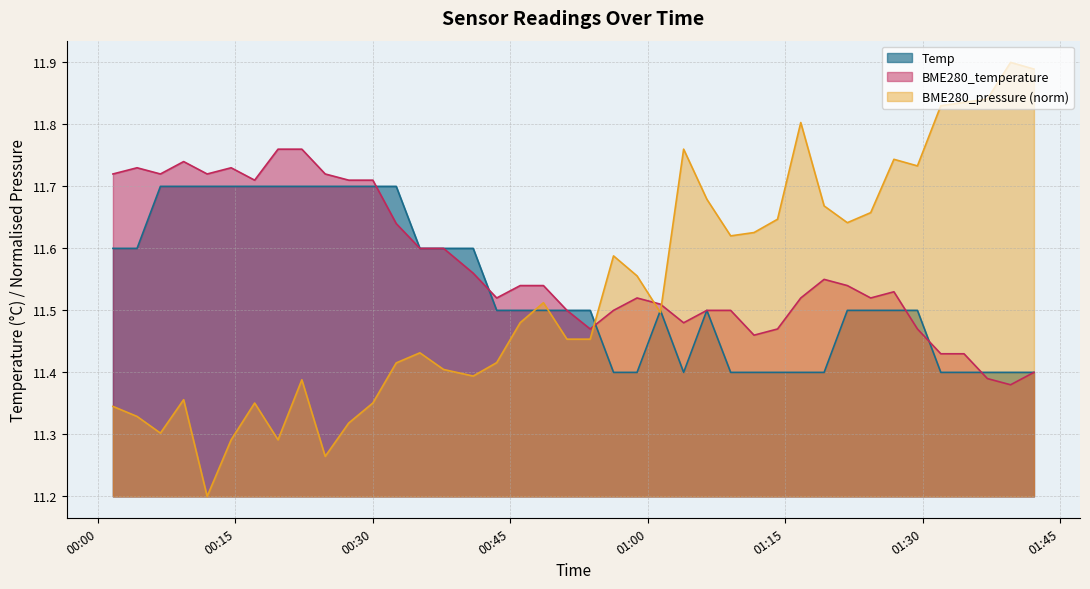

Which series has the largest total across all categories?

BME280_temperature